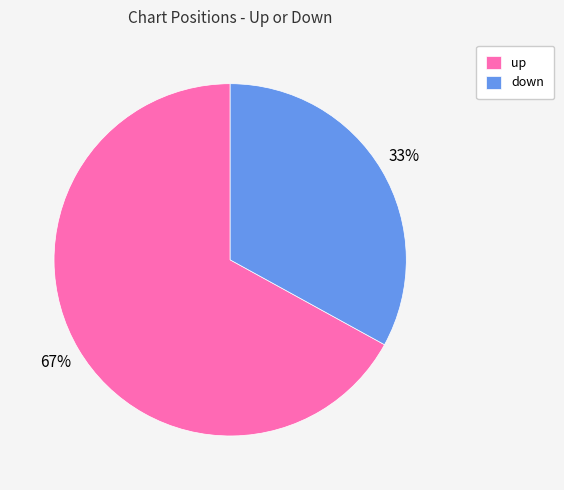

Count the number of slices in the pie.

2